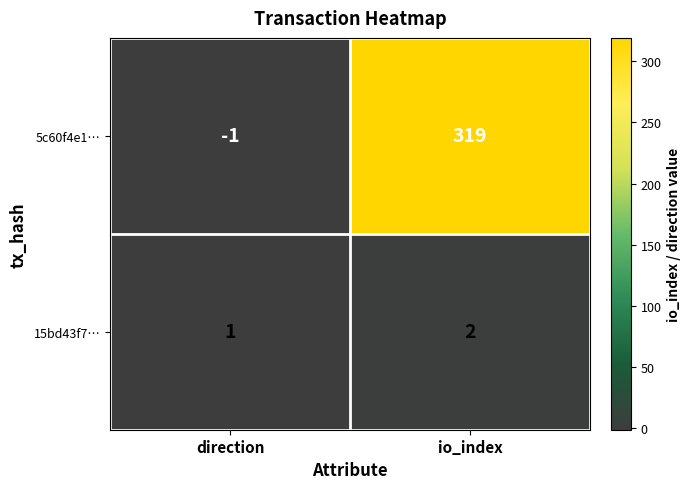

At which category is the sum across all series the highest?

io_index